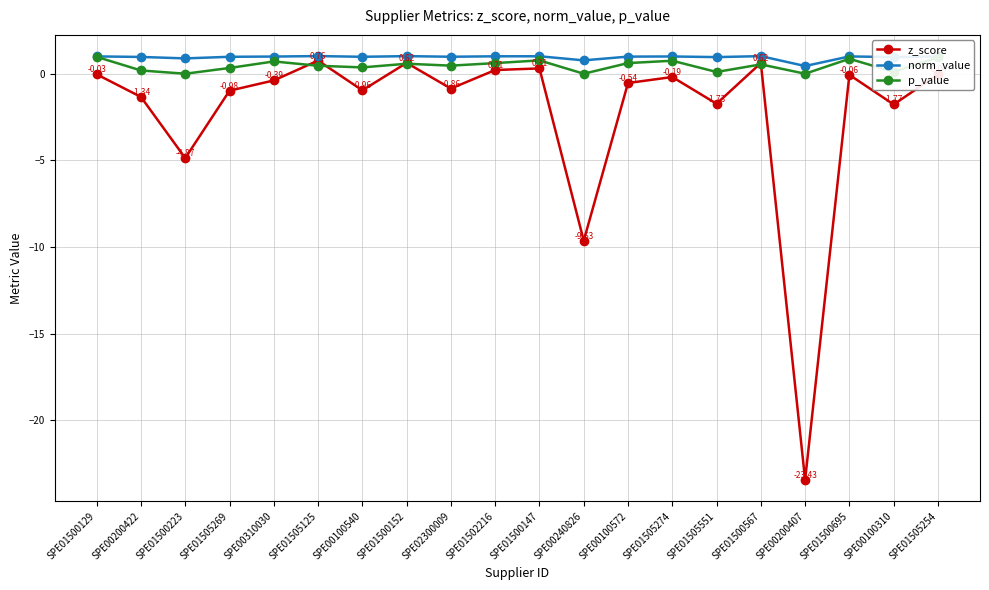

True or false: norm_value and z_score intersect in this chart.

False